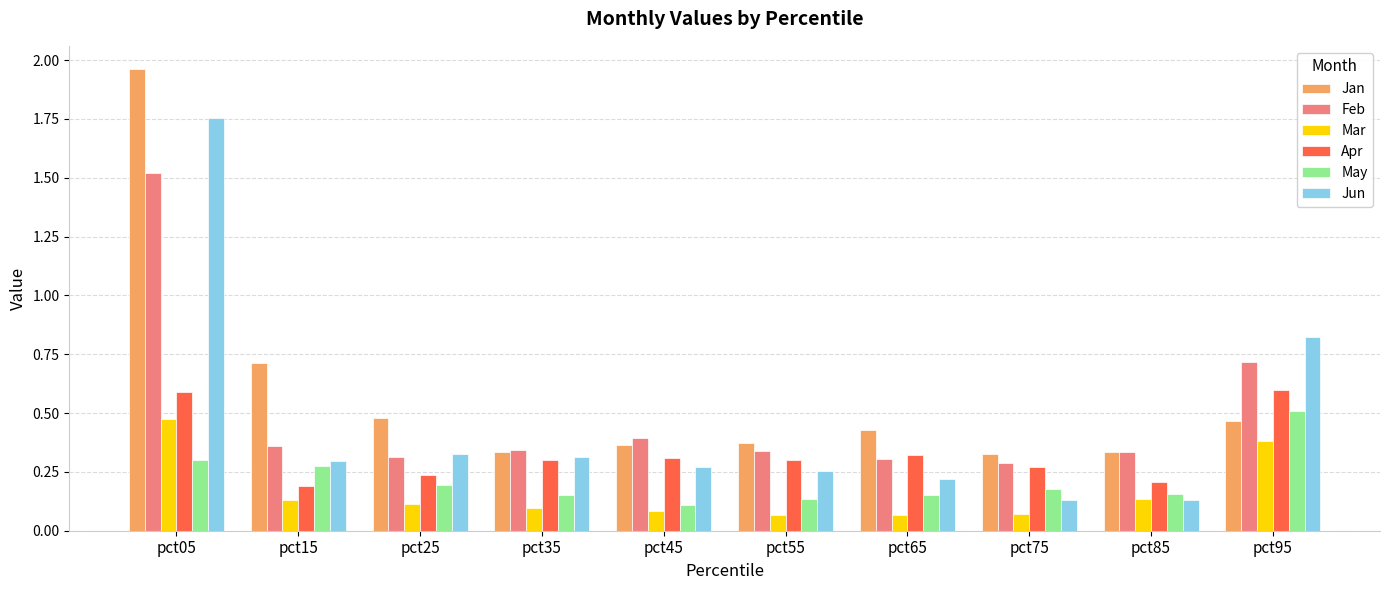

Is it true that Feb equals 0.3 at pct85?

True